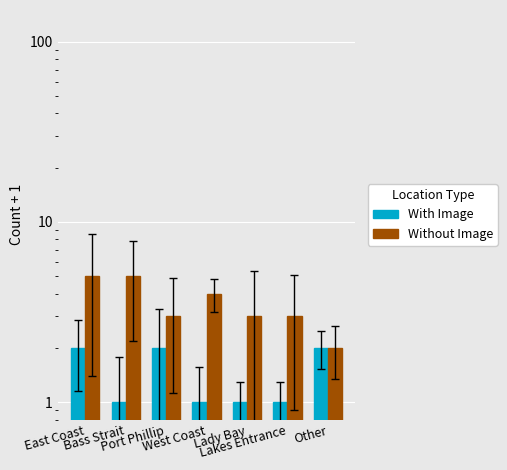

Is the value of With Image at Other greater than the value of Without Image at Other?

No